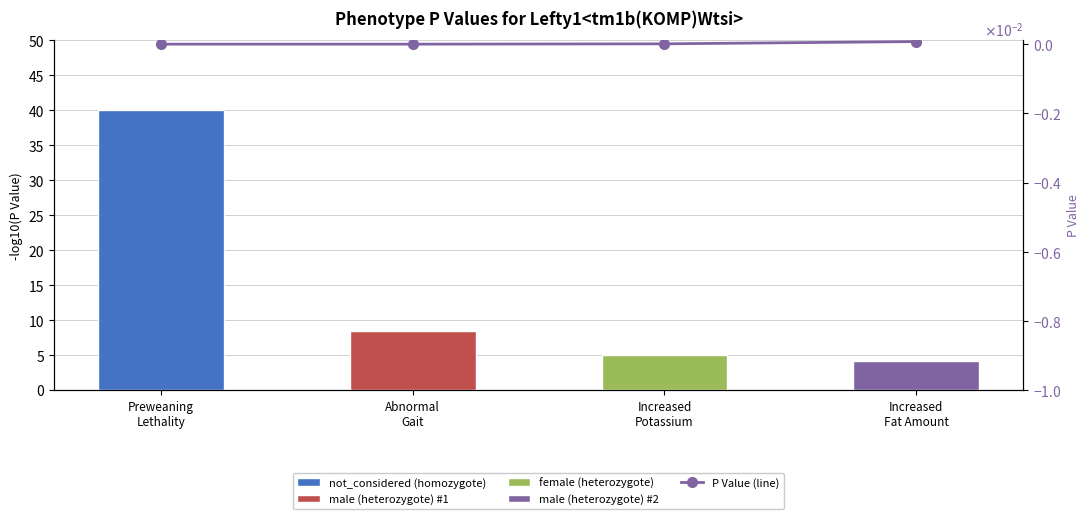

Are the bars grouped side by side (vs. stacked)?

No